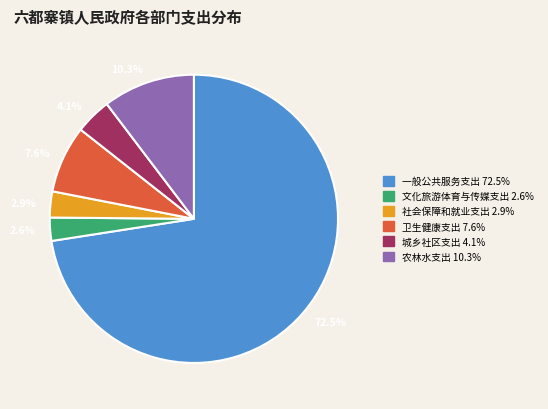

How many segments does this pie chart have?

6